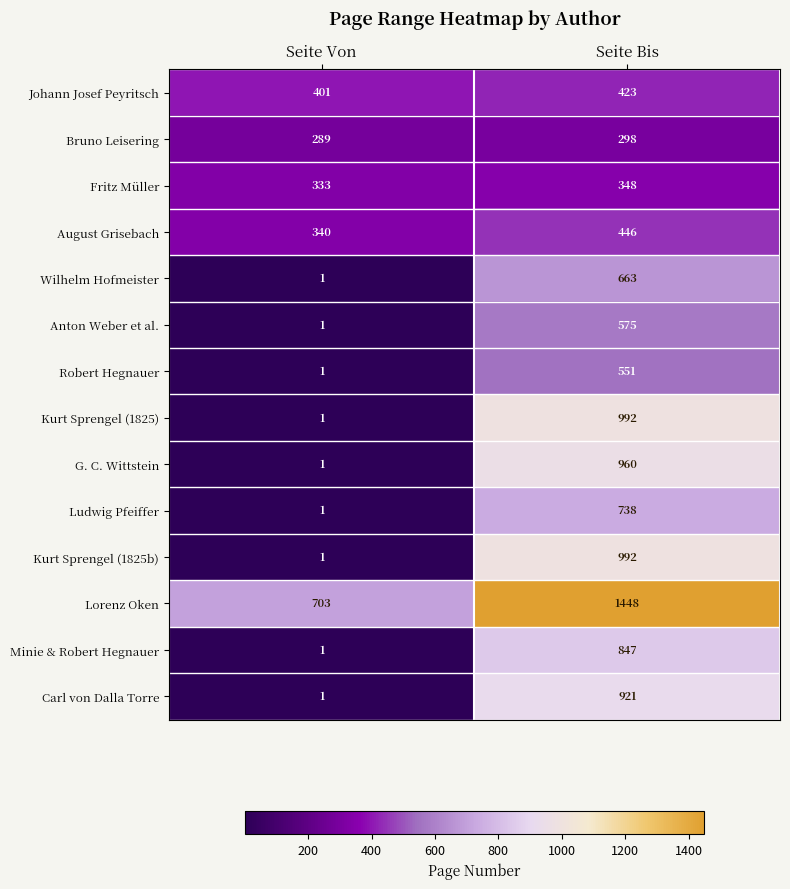

What is the difference between the maximum and minimum values in the Johann Josef Peyritsch series?

22